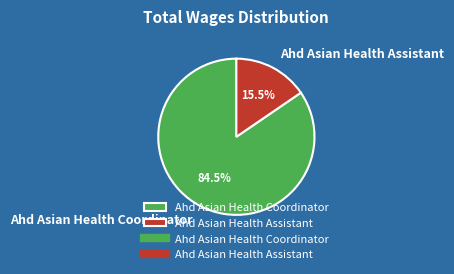

Which has a higher value, Ahd Asian Health Coordinator or Ahd Asian Health Assistant?

Ahd Asian Health Coordinator